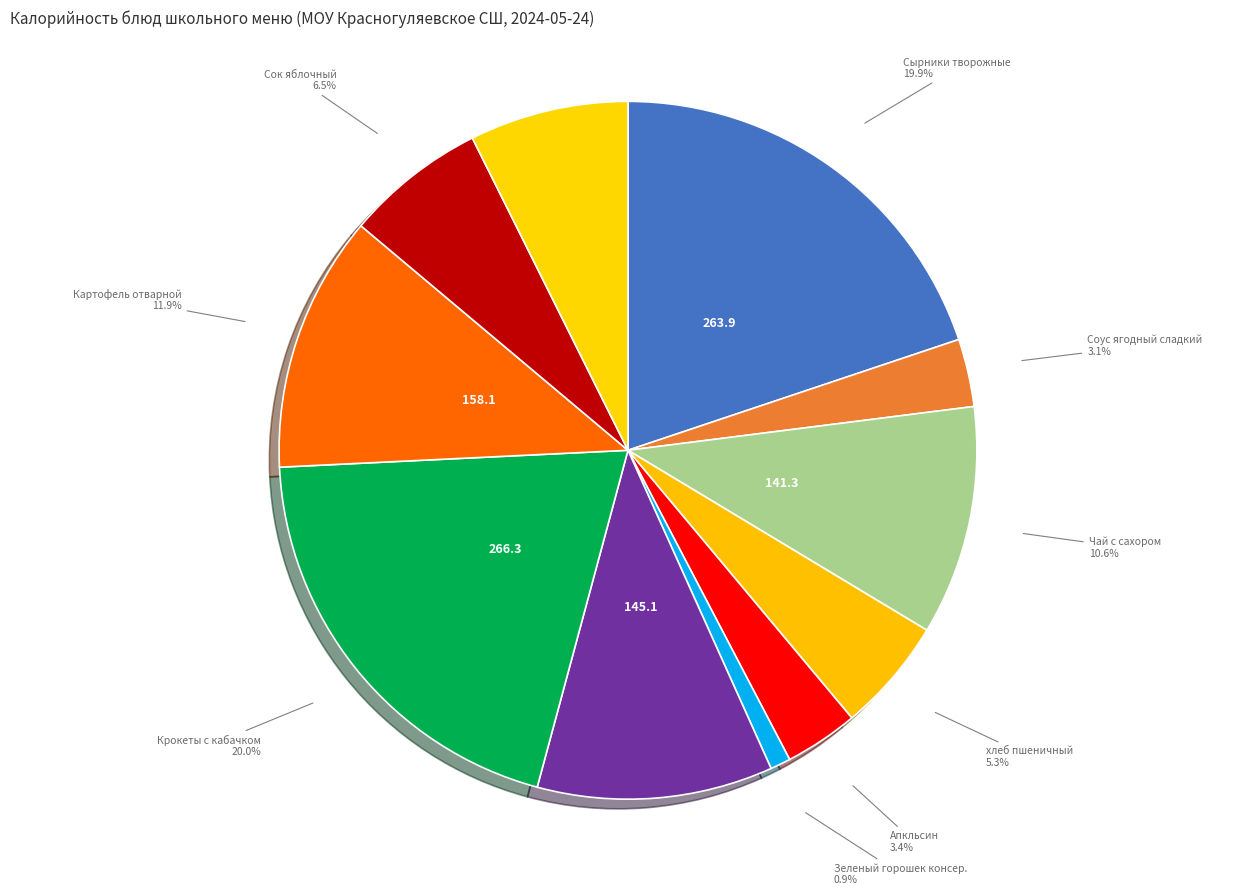

Approximately how many times larger is the value at Зеленый горошек консер. compared to Картофель отварной?

0.1